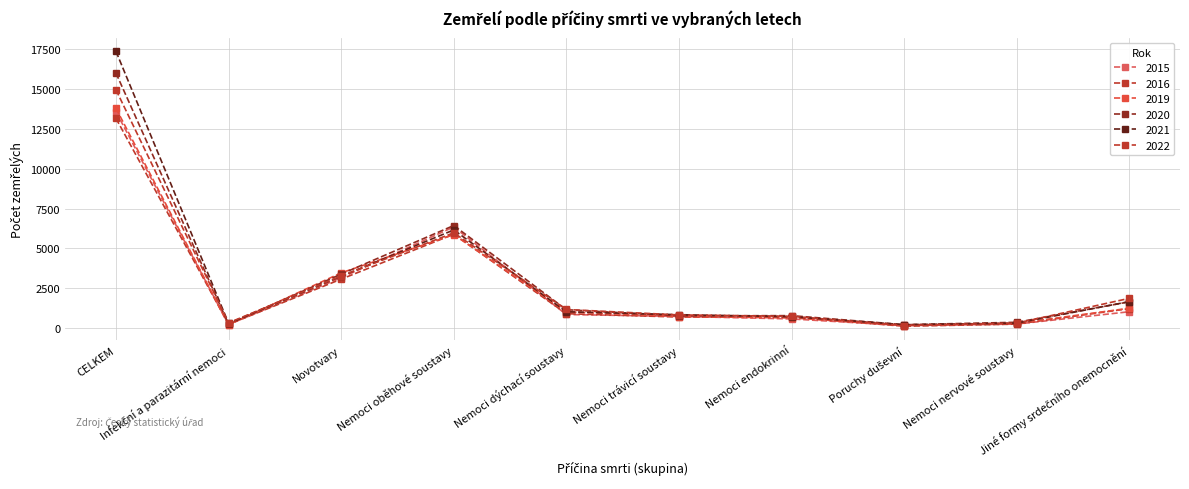

Reading left to right, extract all data points from this chart.

2020: CELKEM=15967	Infekční a parazitární nemoci=272	Novotvary=3399	Nemoci oběhové soustavy=6436	Nemoci dýchací soustavy=1173	Nemoci trávicí soustavy=790	Nemoci endokrinní=801	Poruchy duševní=236	Nemoci nervové soustavy=386	Jiné formy srdečního onemocnění=1666
2022: CELKEM=14919	Infekční a parazitární nemoci=351	Novotvary=3284	Nemoci oběhové soustavy=5978	Nemoci dýchací soustavy=1186	Nemoci trávicí soustavy=846	Nemoci endokrinní=759	Poruchy duševní=184	Nemoci nervové soustavy=331	Jiné formy srdečního onemocnění=1885
2015: CELKEM=13550	Infekční a parazitární nemoci=245	Novotvary=3172	Nemoci oběhové soustavy=6345	Nemoci dýchací soustavy=873	Nemoci trávicí soustavy=753	Nemoci endokrinní=596	Poruchy duševní=180	Nemoci nervové soustavy=274	Jiné formy srdečního onemocnění=1046
2016: CELKEM=13133	Infekční a parazitární nemoci=259	Novotvary=3083	Nemoci oběhové soustavy=5892	Nemoci dýchací soustavy=923	Nemoci trávicí soustavy=714	Nemoci endokrinní=701	Poruchy duševní=140	Nemoci nervové soustavy=272	Jiné formy srdečního onemocnění=1240
2019: CELKEM=13762	Infekční a parazitární nemoci=240	Novotvary=3475	Nemoci oběhové soustavy=5868	Nemoci dýchací soustavy=1039	Nemoci trávicí soustavy=747	Nemoci endokrinní=660	Poruchy duševní=200	Nemoci nervové soustavy=319	Jiné formy srdečního onemocnění=1266
2021: CELKEM=17325	Infekční a parazitární nemoci=323	Novotvary=3261	Nemoci oběhové soustavy=6159	Nemoci dýchací soustavy=1044	Nemoci trávicí soustavy=861	Nemoci endokrinní=731	Poruchy duševní=238	Nemoci nervové soustavy=330	Jiné formy srdečního onemocnění=1679